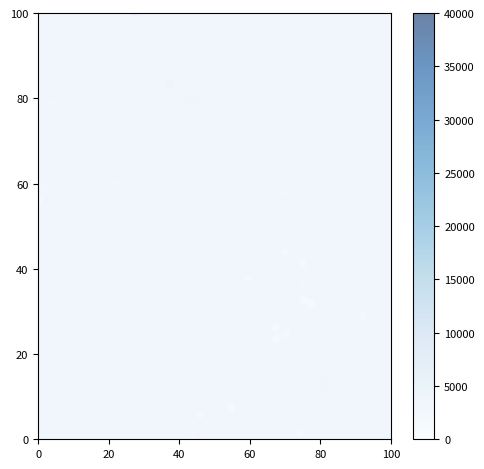

What Y value in the scatter plot is closest to 50?

47.7